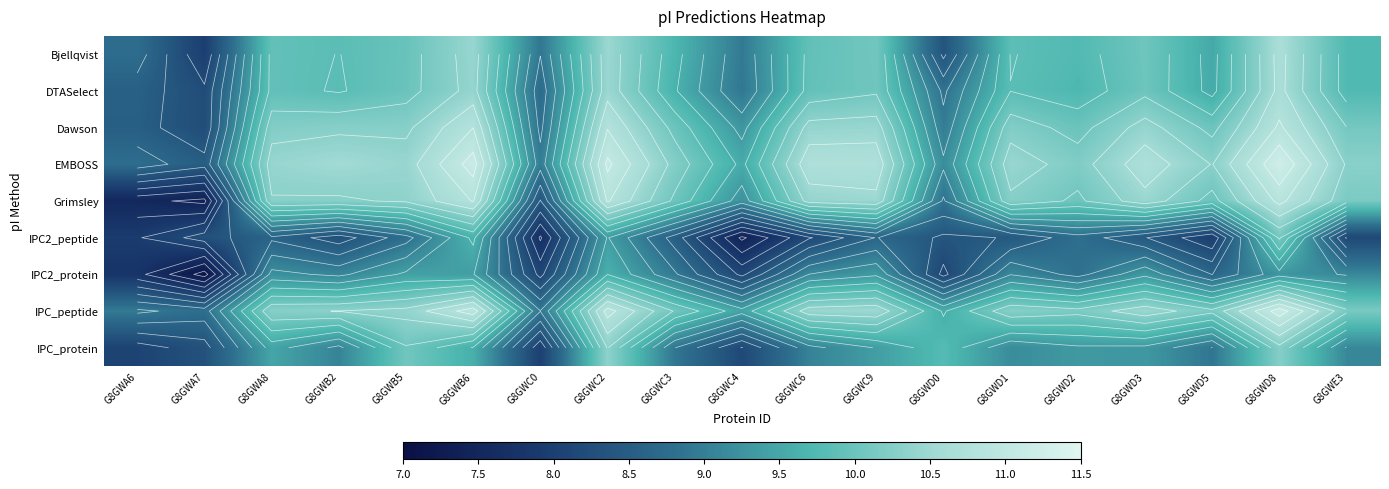

What is the smallest value displayed?

7.1